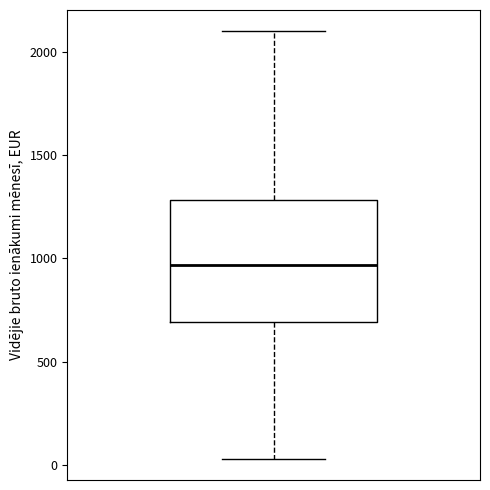

Where is the lower edge of the box on the y-axis? The values are not printed on the chart, so give them approximately, as read against the axis.

700